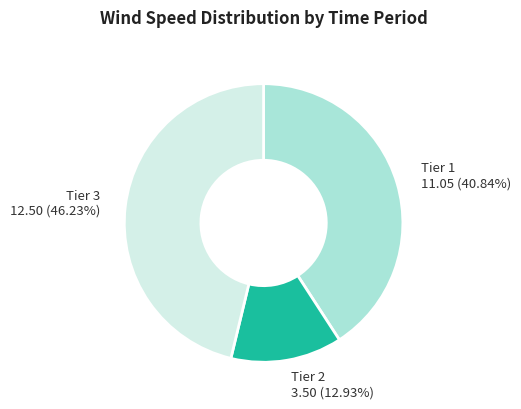

Between Tier 2 and Tier 1, which is larger?

Tier 1